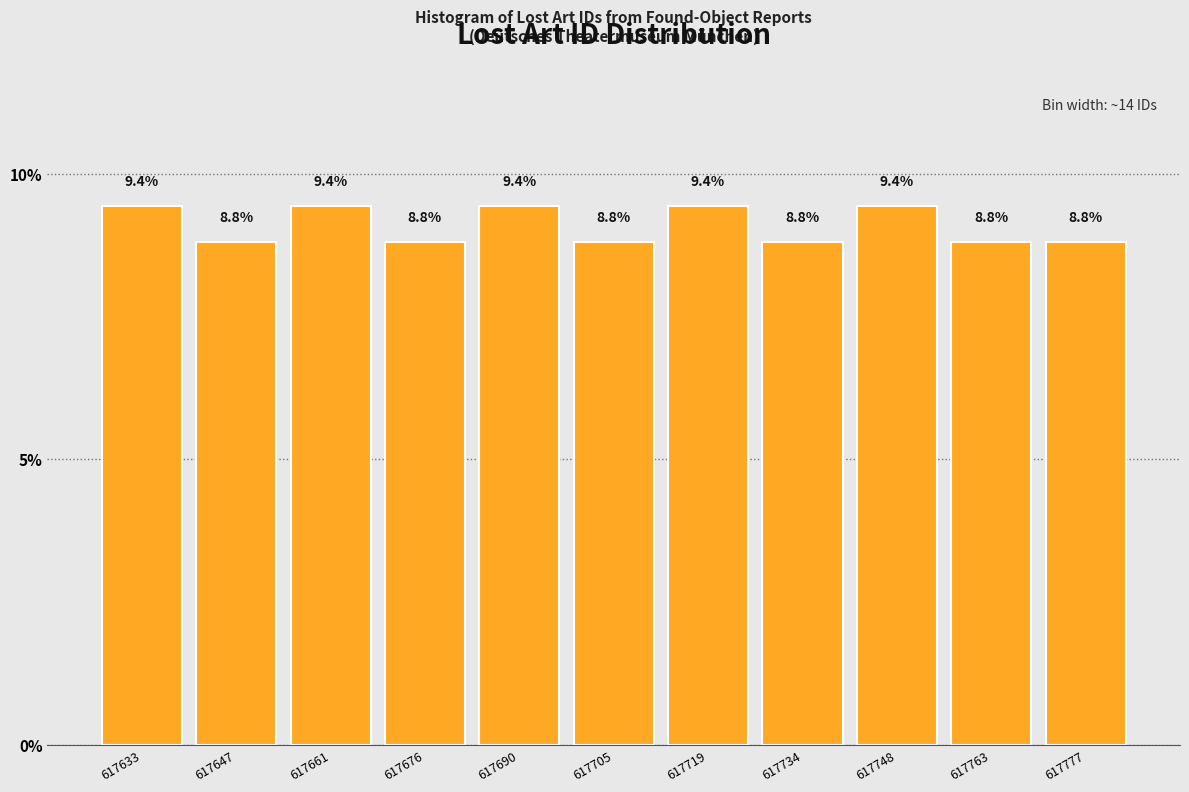

Reading right to left, extract all data points from this chart.

617777=8.8	617763=8.8	617748=9.4	617734=8.8	617719=9.4	617705=8.8	617690=9.4	617676=8.8	617661=9.4	617647=8.8	617633=9.4